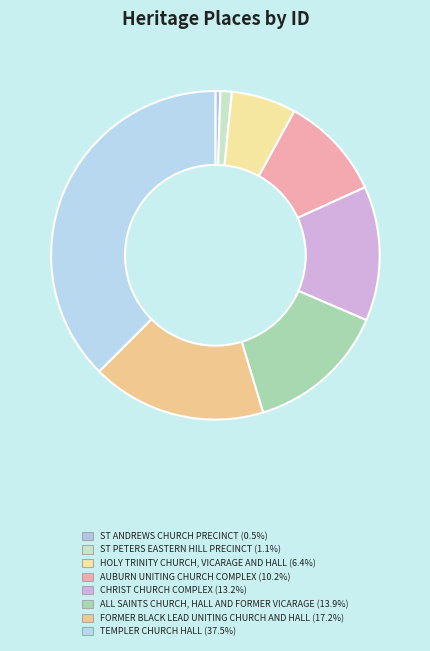

To the nearest percent, what is the difference between the HOLY TRINITY CHURCH, VICARAGE AND HALL and ST PETERS EASTERN HILL PRECINCT slice percentages?

5%